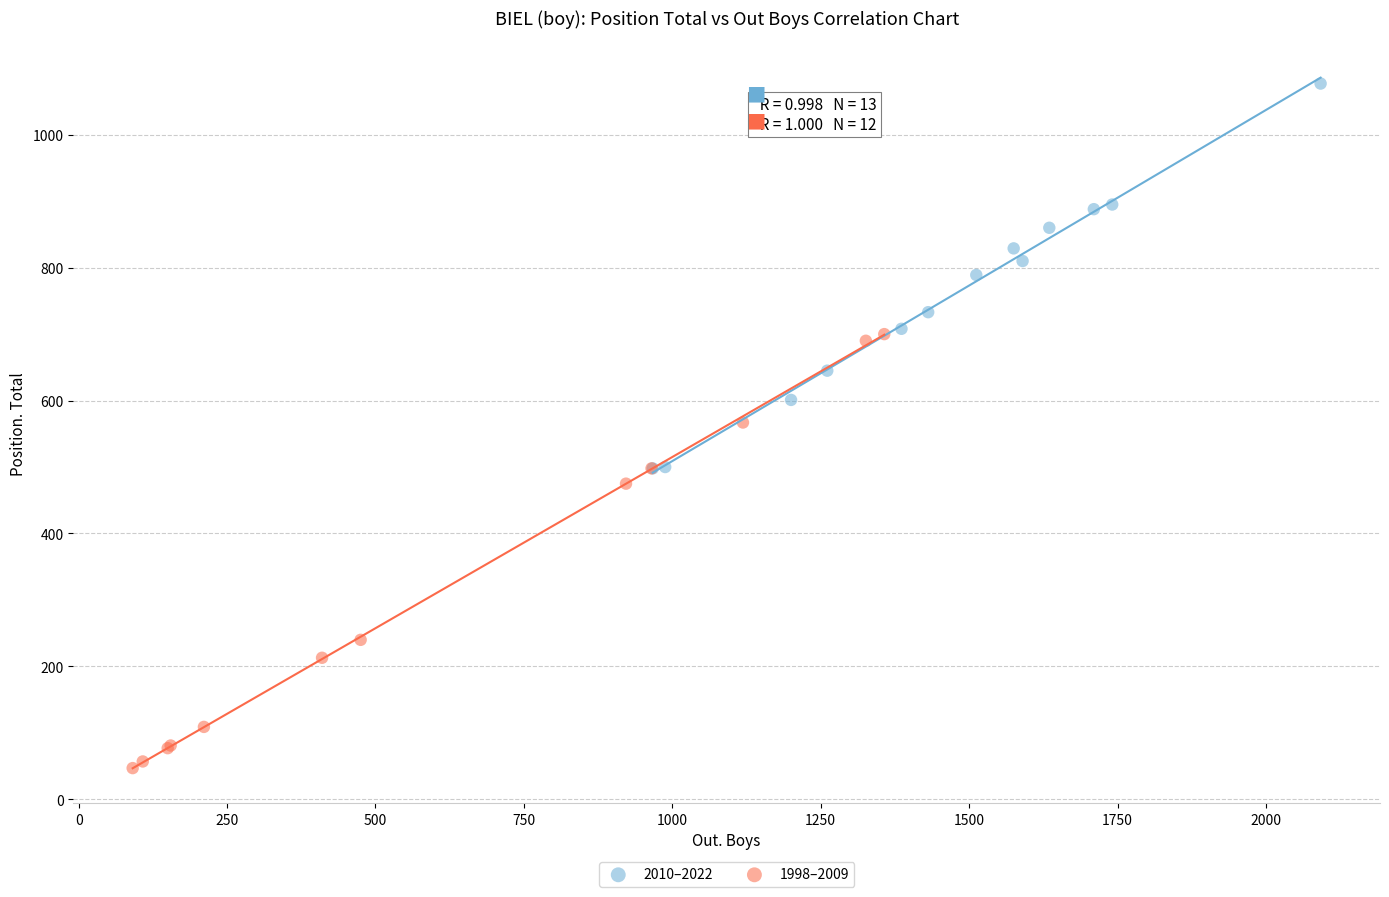

Which series contains the lowest Y value?

1998–2009